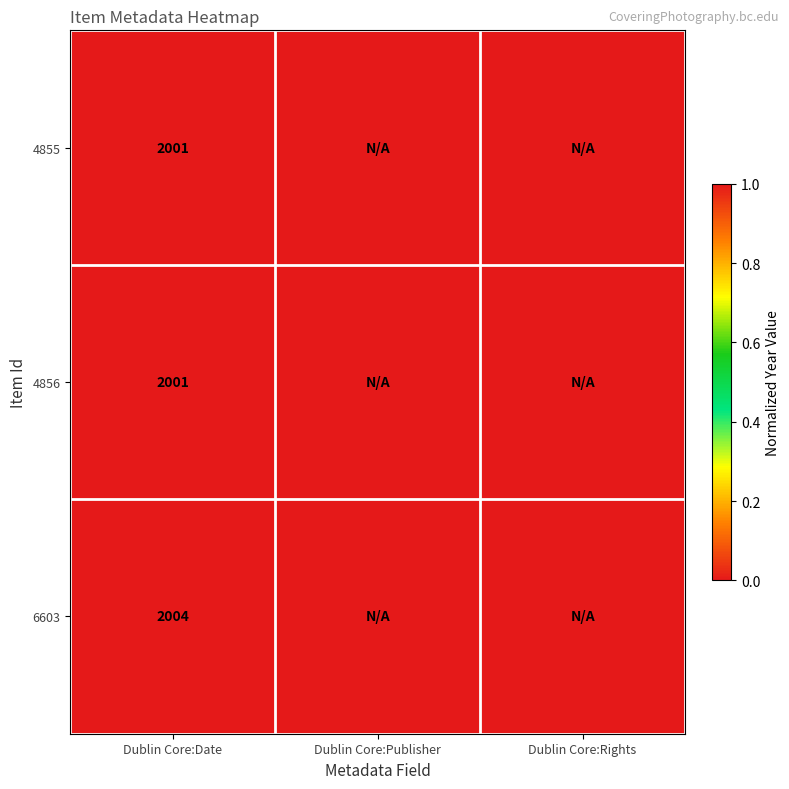

At which category is the sum across all series the highest?

Dublin Core:Date